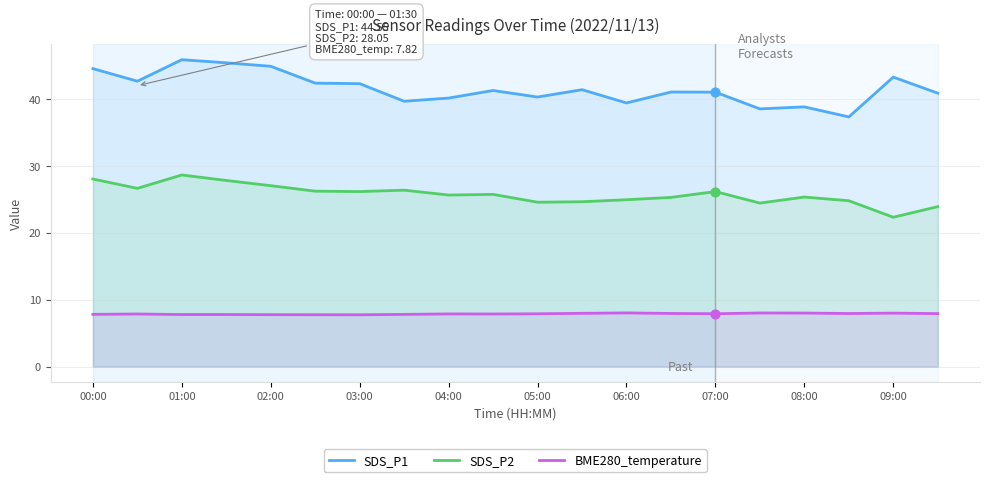

Which series contains the lowest Y value?

BME280_temperature